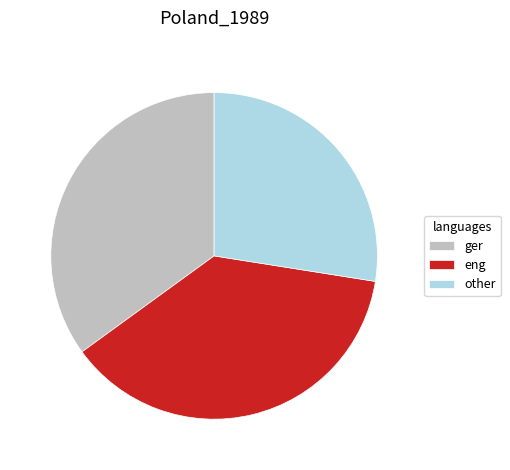

Is the sum of ger and eng greater than half?

Yes